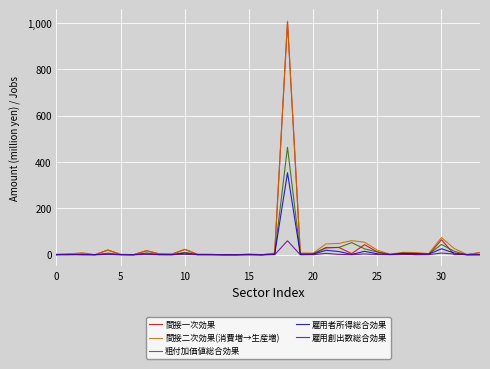

How many categories are shown in the chart?

34